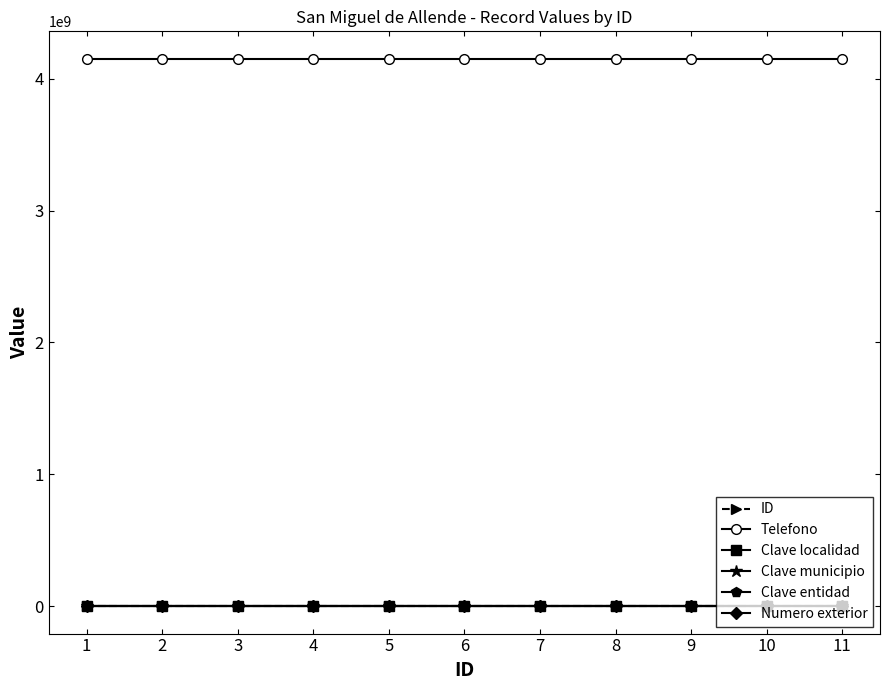

What is the minimum value shown in the chart?

1